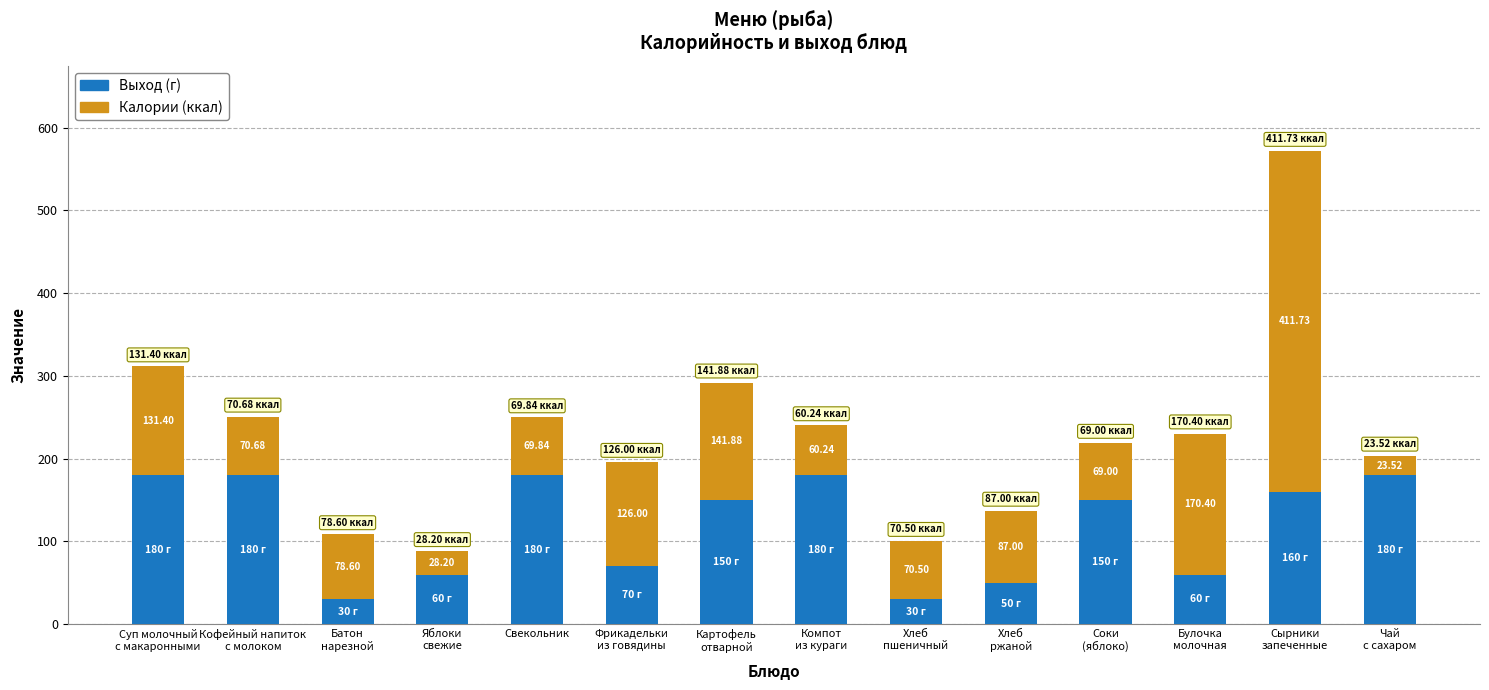

What is the difference between the second highest and minimum values in the Выход (г) series?

150.0